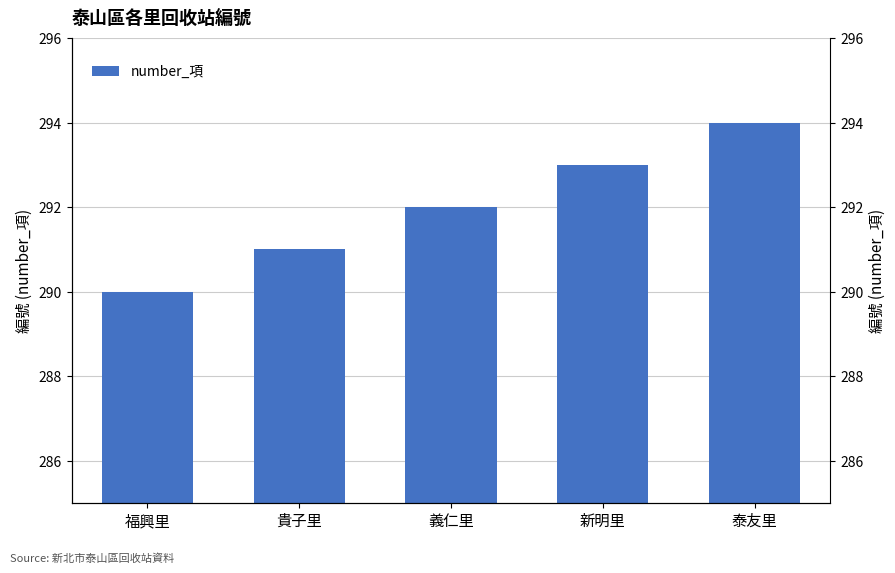

What position from the left is 福興里?

1